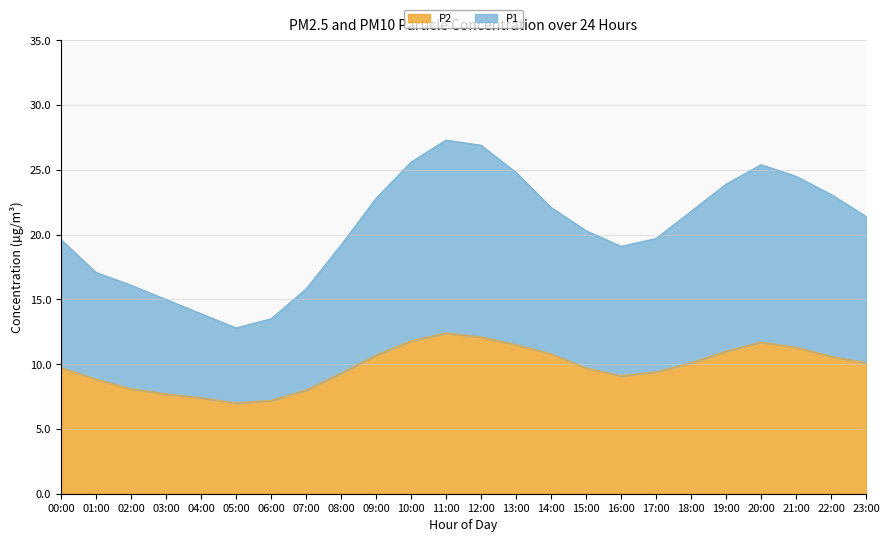

Which series has the largest total across all categories?

P1